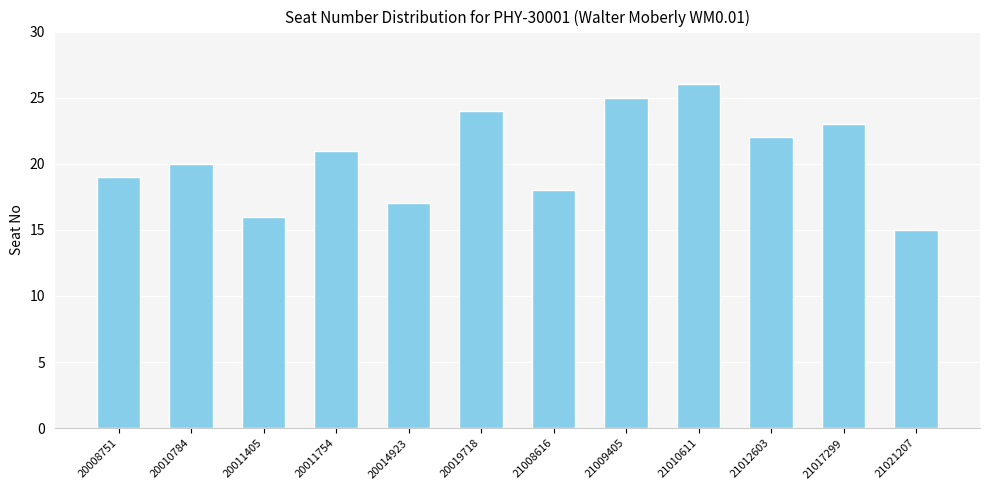

What is the sum of the values at 20011754 and 20010784?

41